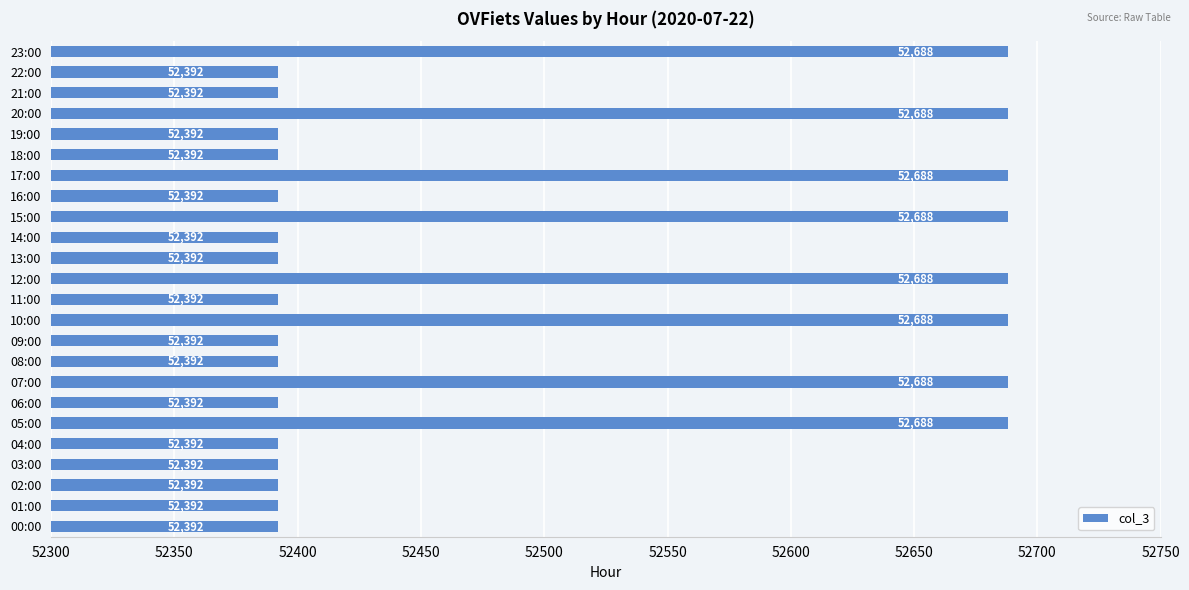

True or false: the data shows 79637 at 09:00.

False